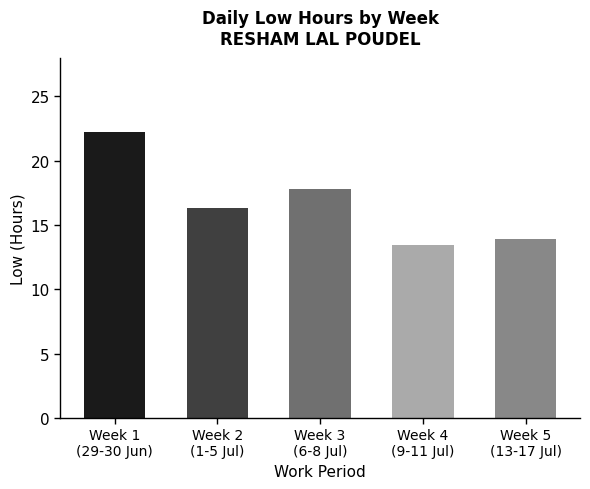

Reading left to right, what are all the values shown in this chart?

Week 1
(29-30 Jun)=22.2	Week 2
(1-5 Jul)=16.3	Week 3
(6-8 Jul)=17.8	Week 4
(9-11 Jul)=13.4	Week 5
(13-17 Jul)=13.9